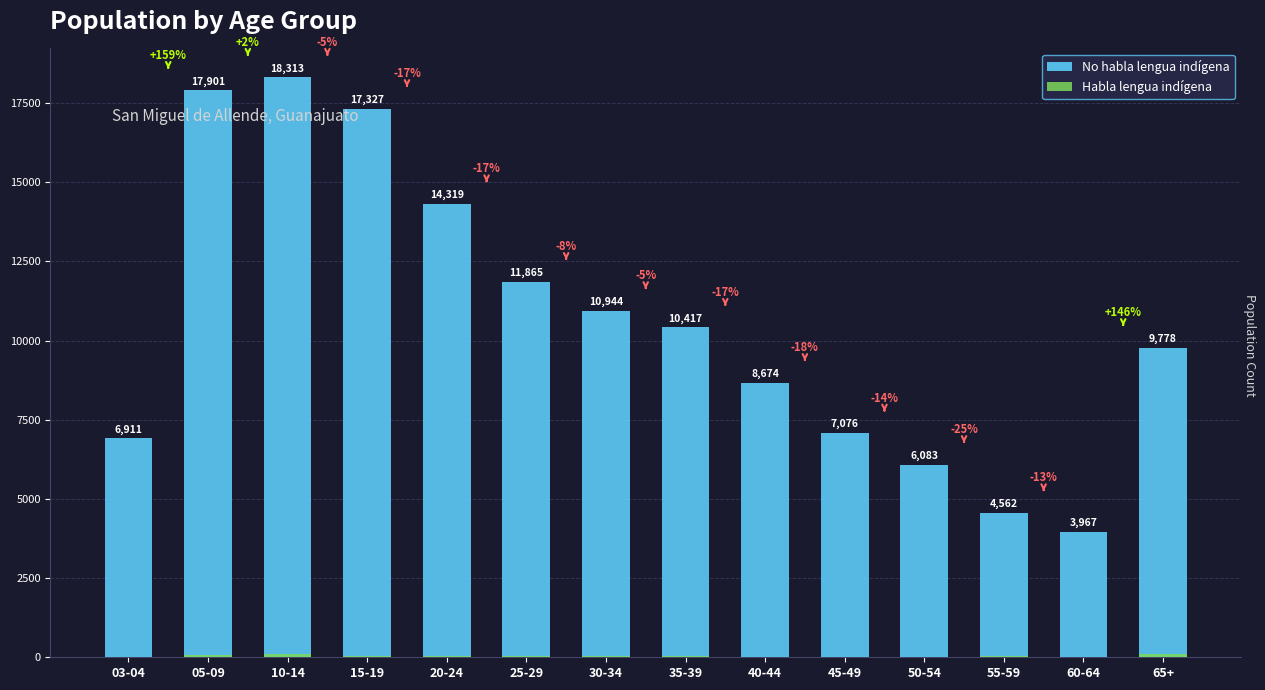

What is the sum of all No habla lengua indígena values?

148137